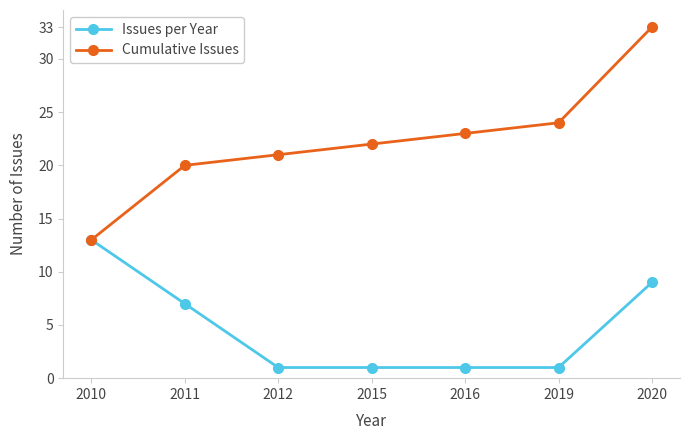

Count the number of data series in this chart.

2